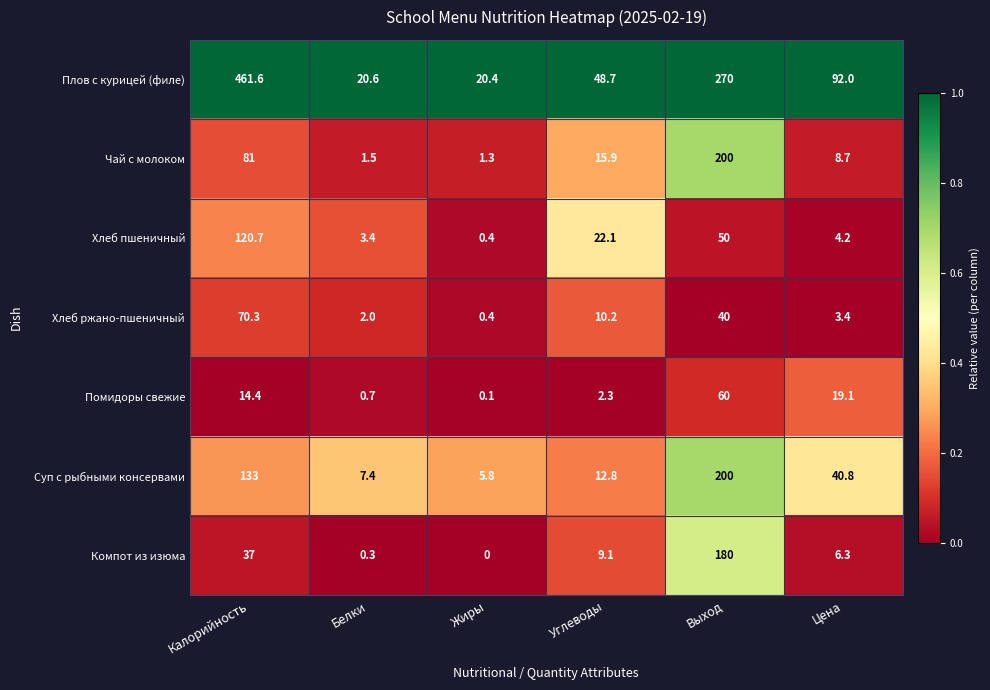

The Хлеб ржано-пшеничный series shows 70.3 at Калорийность. True or false?

True